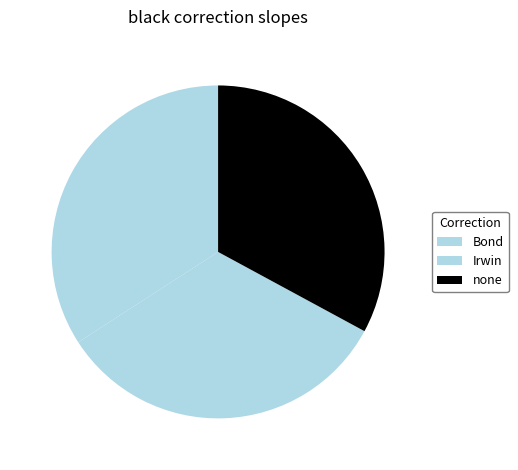

Rank the categories by value from highest to lowest.

Bond, Irwin, none